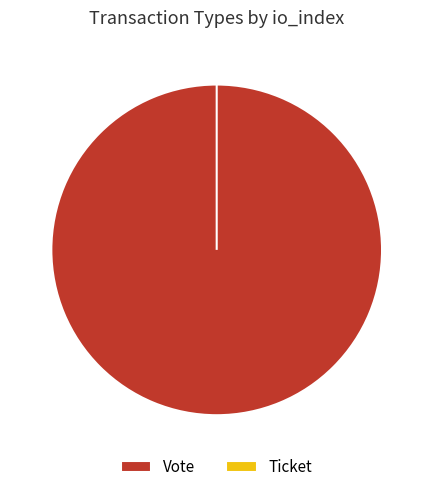

Is there any slice that represents more than half of the pie?

Yes